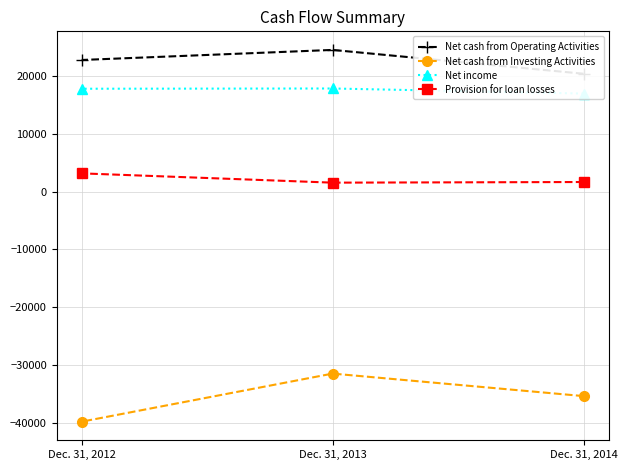

Is the value of Net cash from Operating Activities at Dec. 31, 2013 greater than the value of Provision for loan losses at Dec. 31, 2012?

Yes